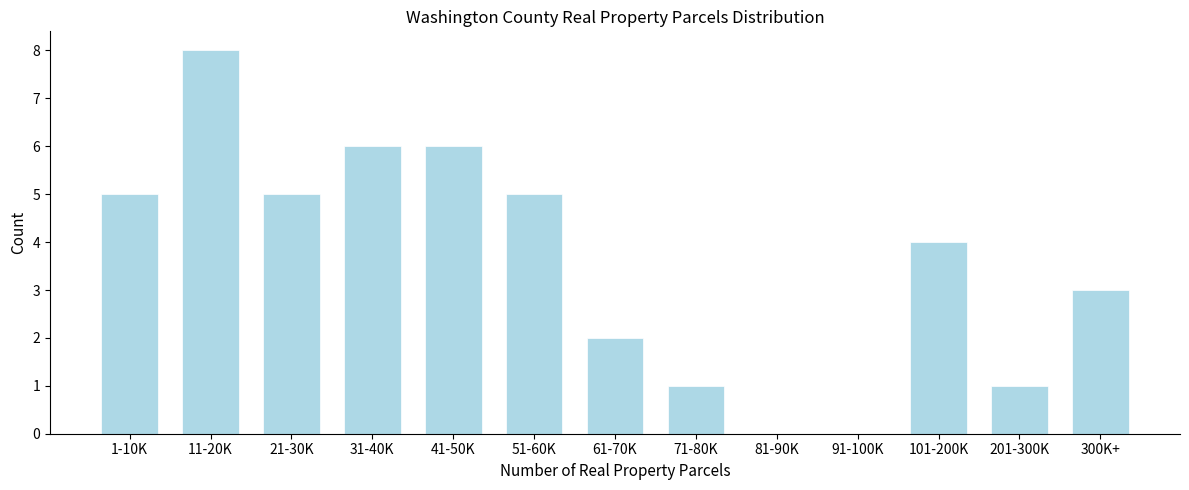

Reading right to left, extract all data points from this chart.

300K+=3	201-300K=1	101-200K=4	91-100K=0	81-90K=0	71-80K=1	61-70K=2	51-60K=5	41-50K=6	31-40K=6	21-30K=5	11-20K=8	1-10K=5